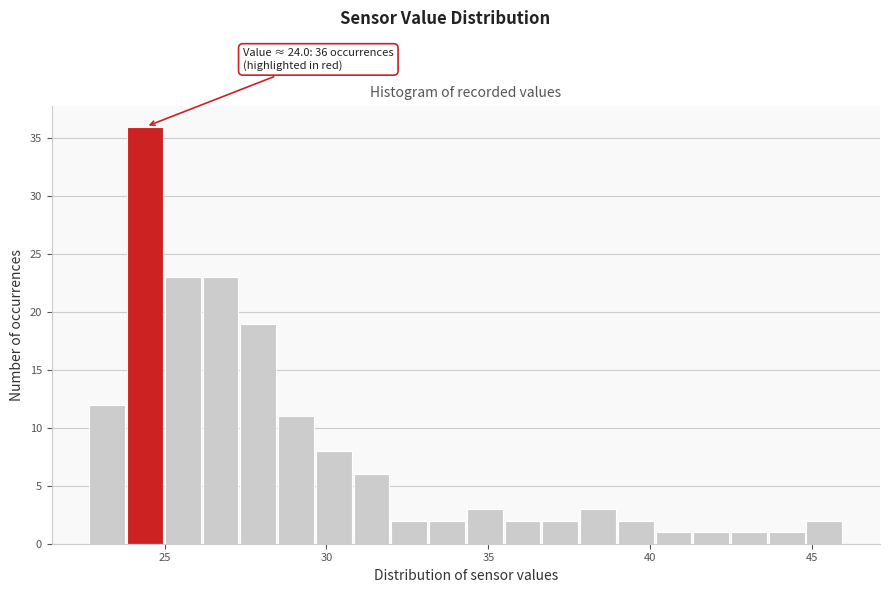

Around what value on the x-axis is the tallest bar? Give the approximate position of its centre, as read against the axis.

24.5